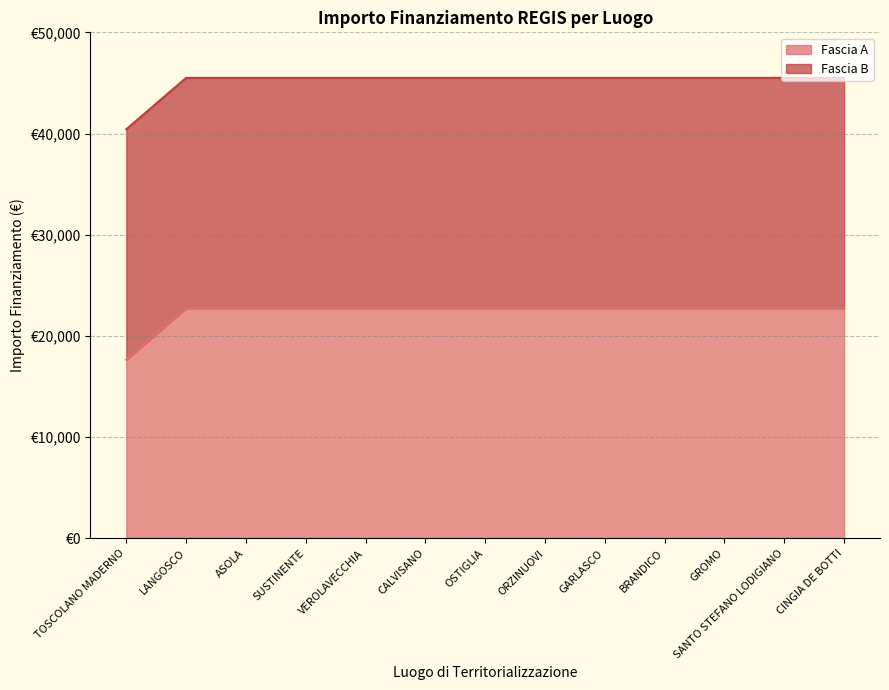

What is the sum of the values at SUSTINENTE and ASOLA?

45500.0